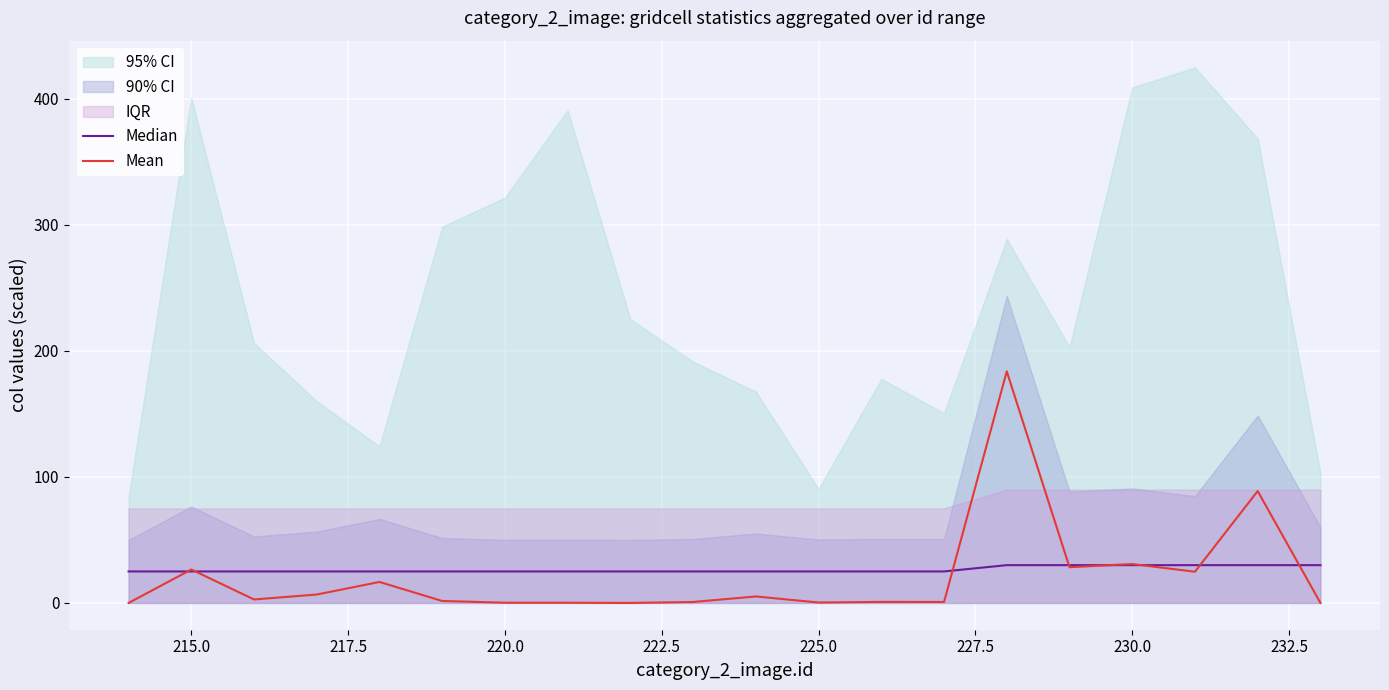

What is the maximum value for Mean?

183.8